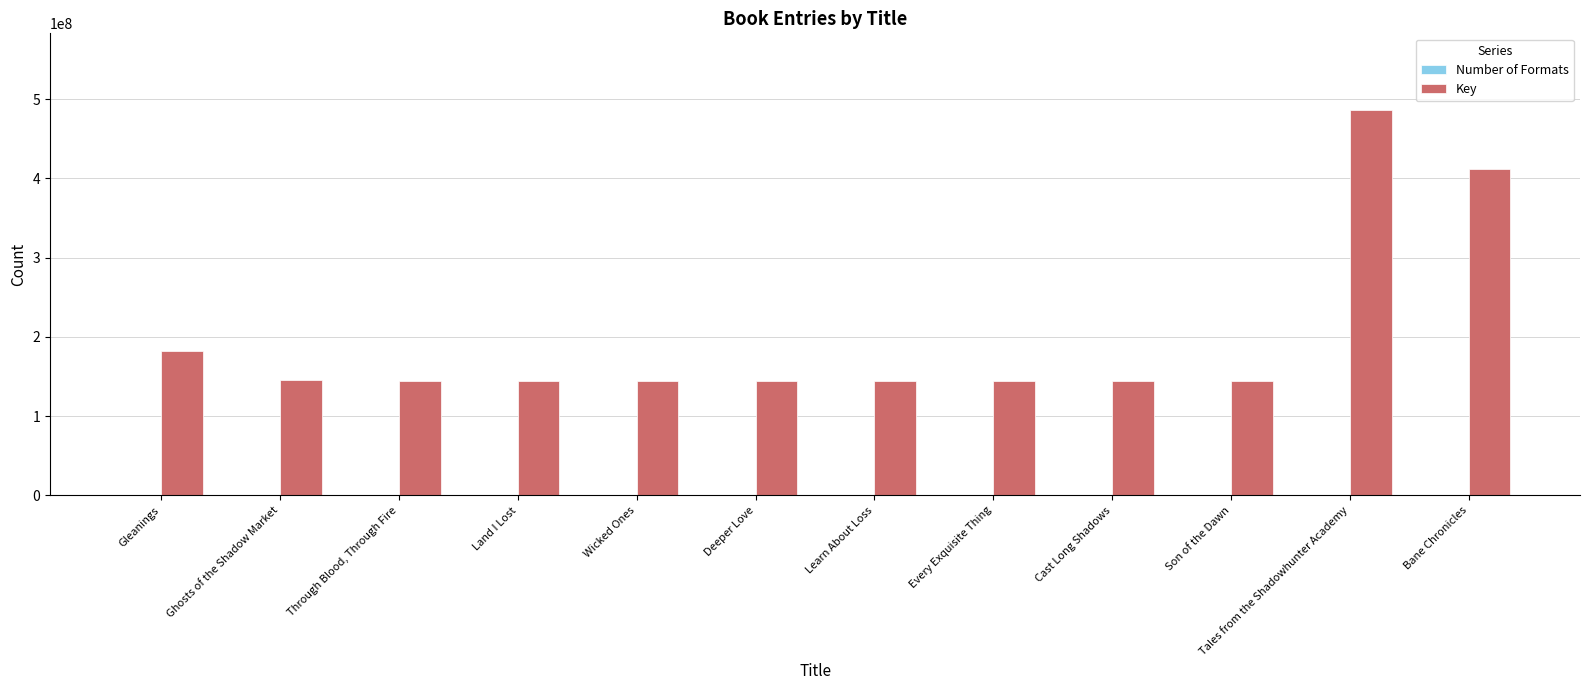

Is it true that Key equals 87884283 at Every Exquisite Thing?

False